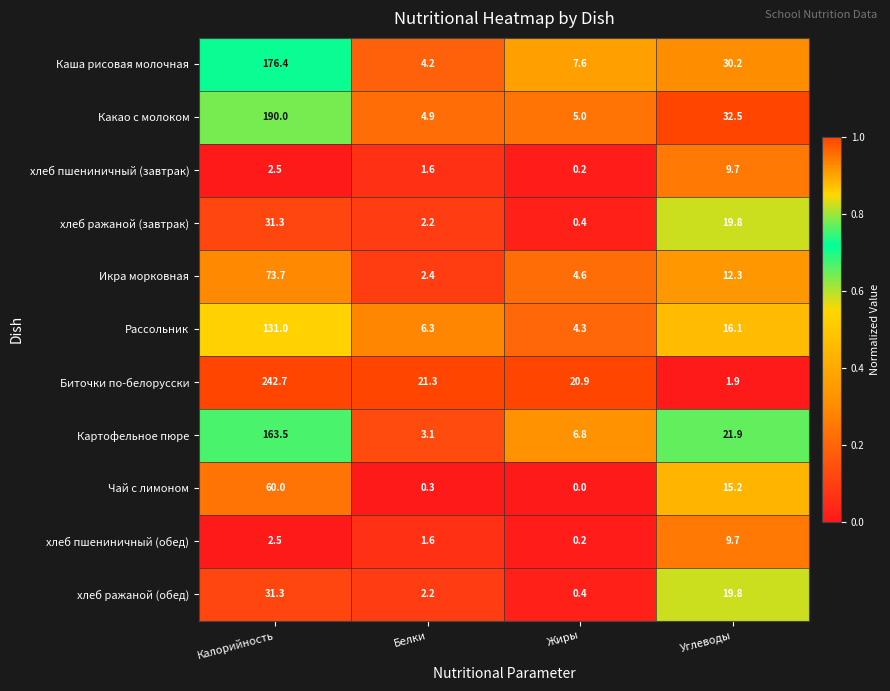

Which series has the widest spread of values?

Биточки по-белорусски